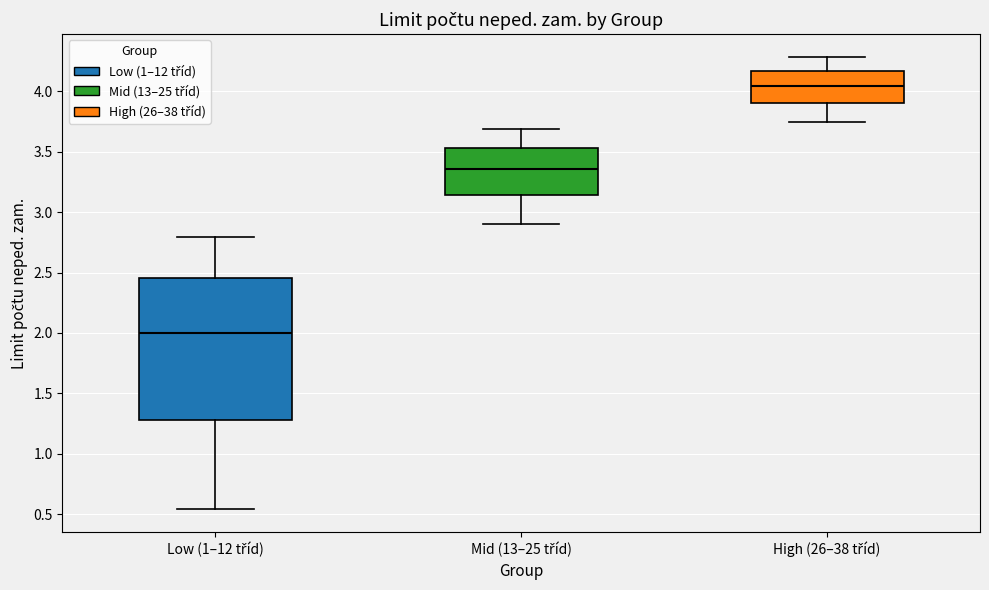

Which box has the lowest median line?

Low (1–12 tříd)